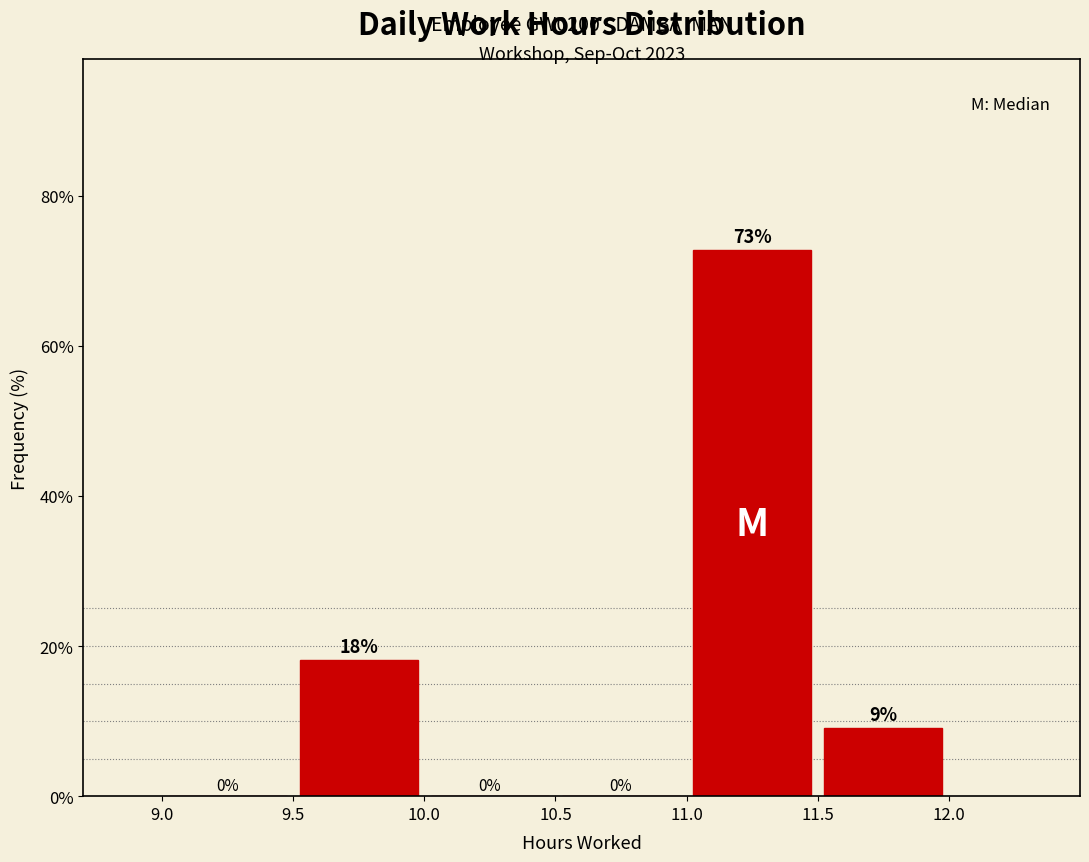

Which range on the x-axis has the tallest bar?

11.0 to 11.5